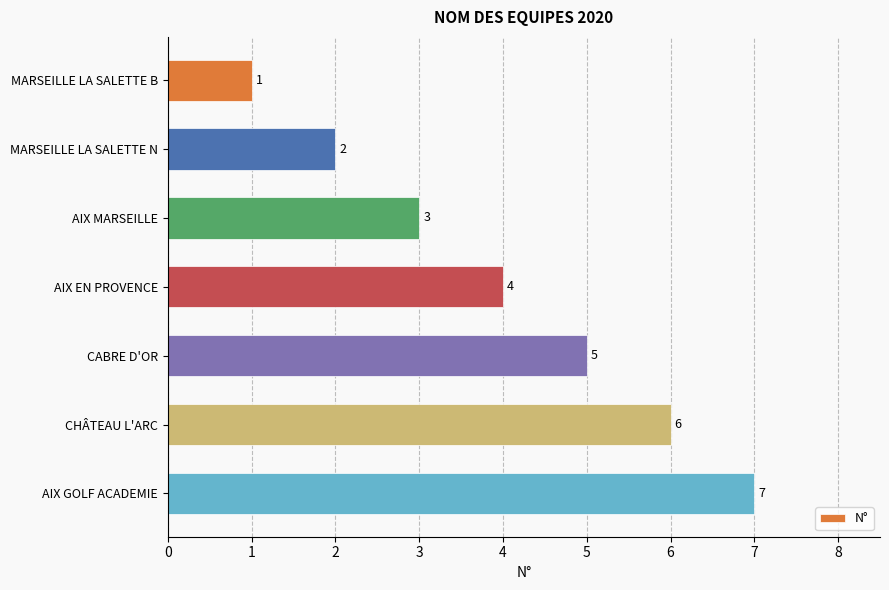

List the labels in order of value, smallest first.

MARSEILLE LA SALETTE B, MARSEILLE LA SALETTE N, AIX MARSEILLE, AIX EN PROVENCE, CABRE D'OR, CHÂTEAU L'ARC, AIX GOLF ACADEMIE